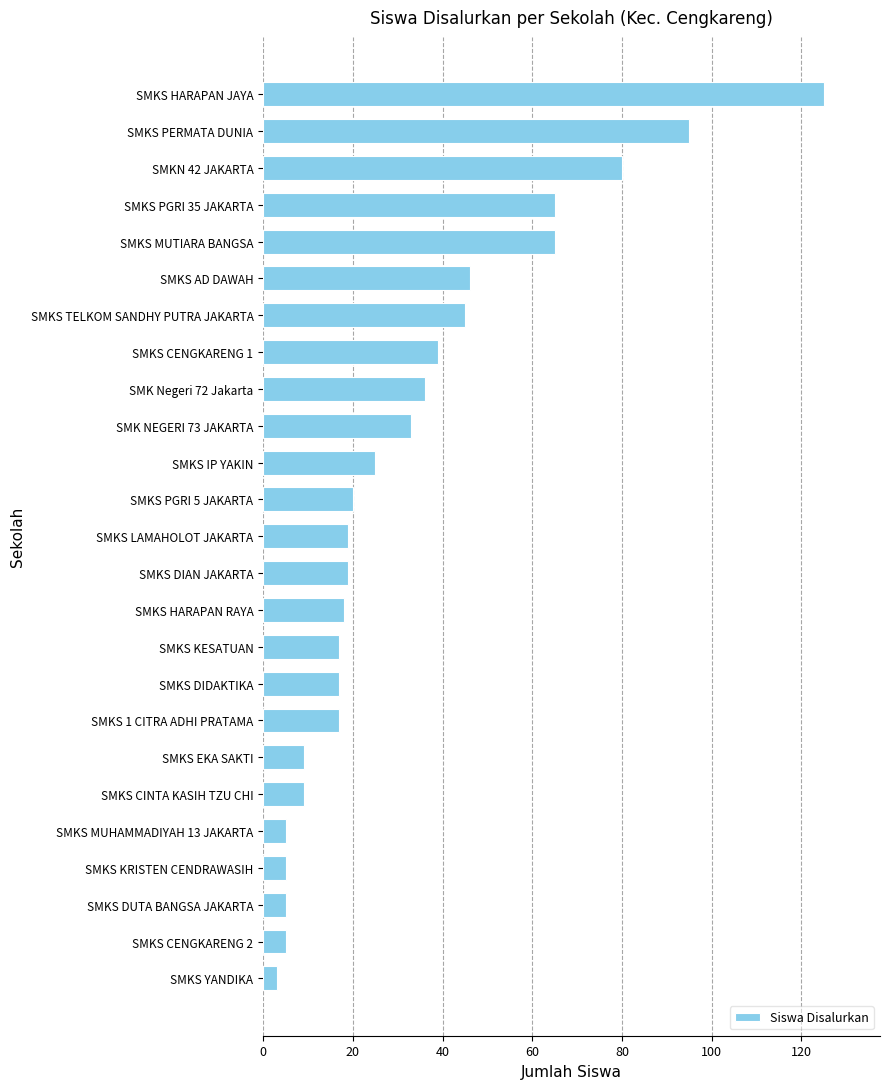

Which category has the highest value across all series?

SMKS HARAPAN JAYA